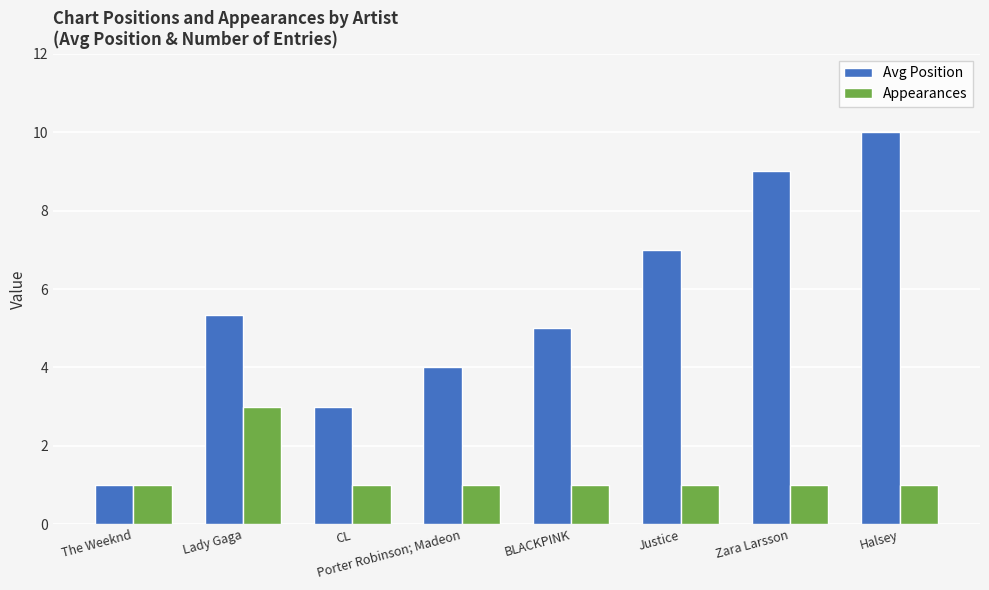

What position from the left is Zara Larsson?

7